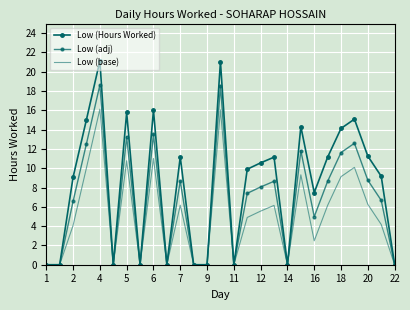

True or false: Low (base) and Low (adj) cross at least once.

False